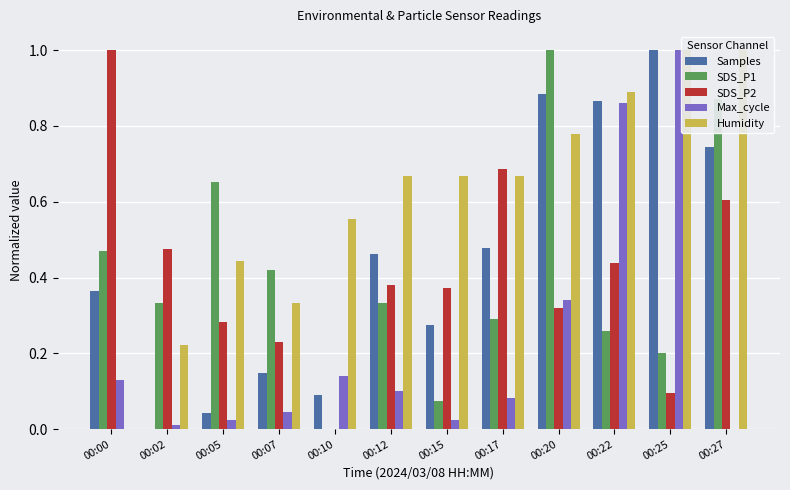

How many bars are there in each group?

5